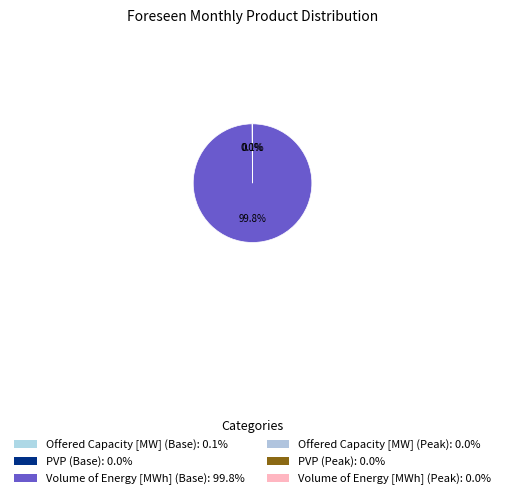

Does any single category account for the majority?

Yes